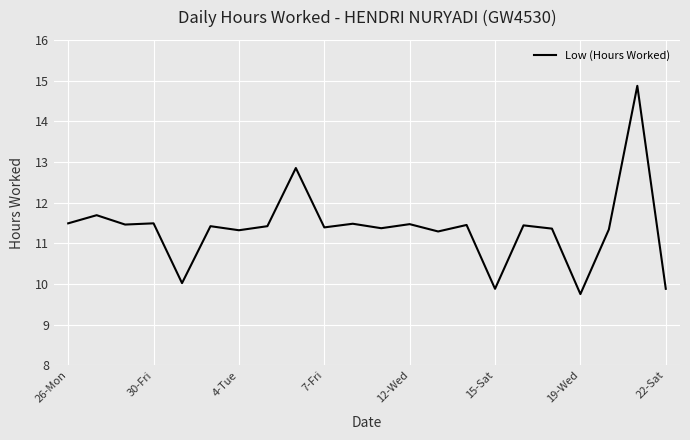

What is the minimum value shown in the chart?

9.8